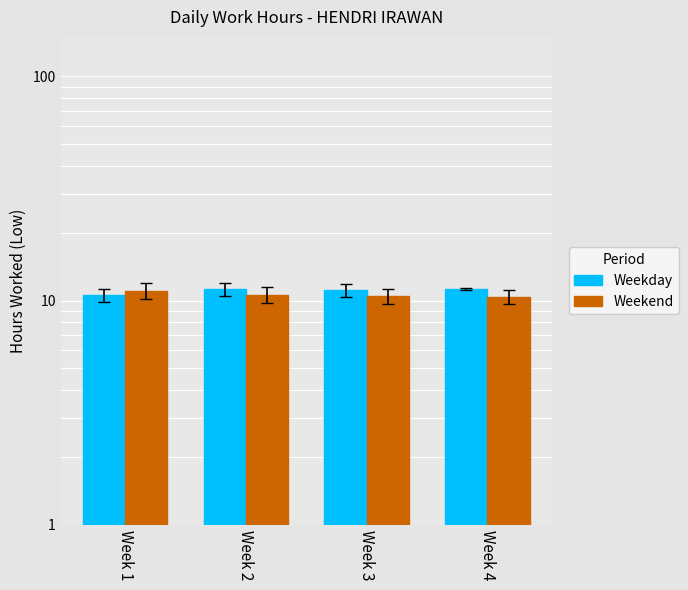

Reading left to right, transcribe all the data shown in this chart.

Weekday: 10.6	11.2	11.1	11.2
Weekend: 11.0	10.6	10.5	10.4